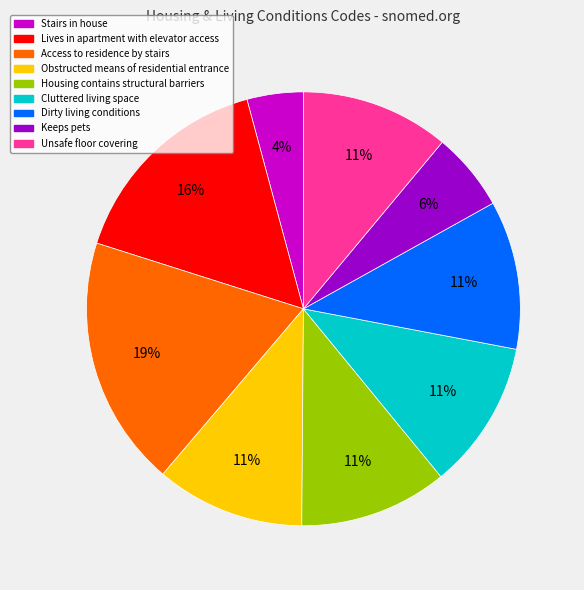

Is there any slice that represents more than half of the pie?

No